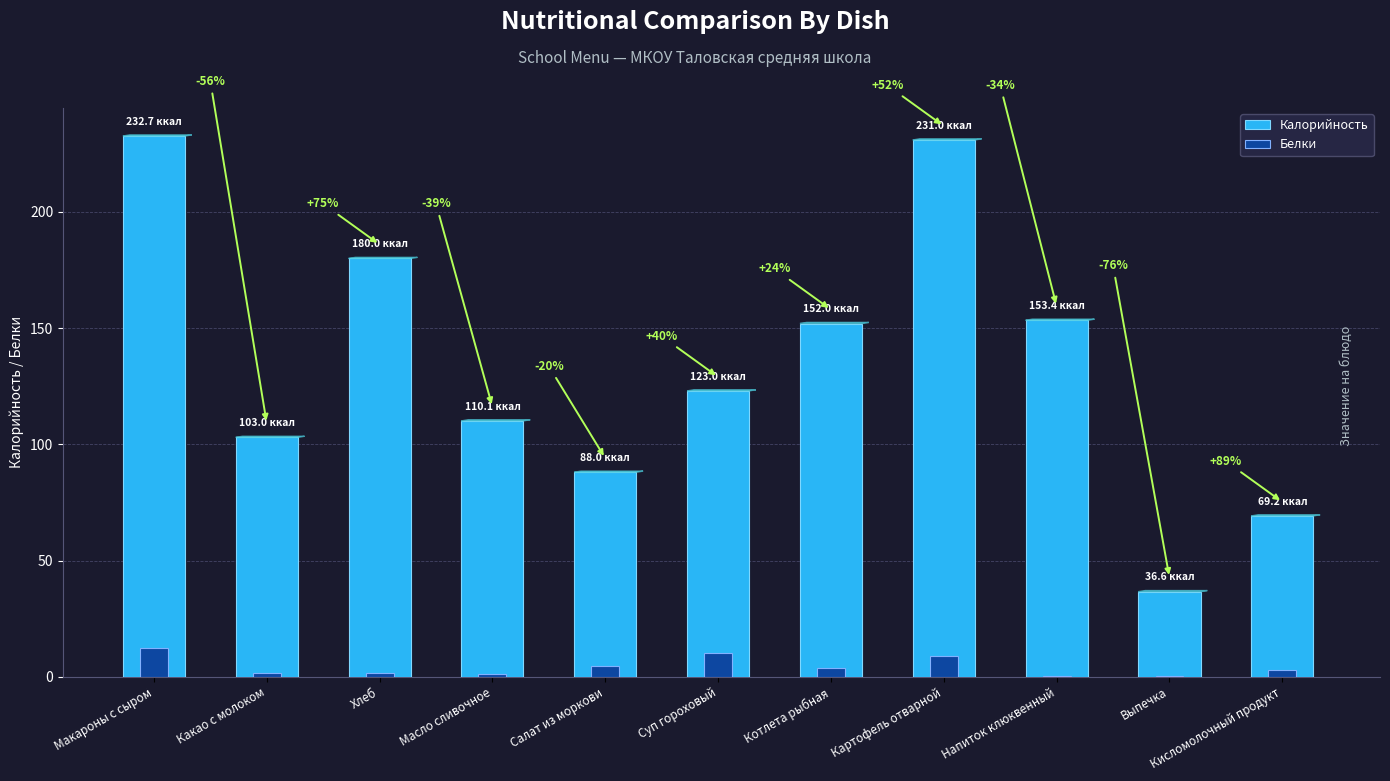

What position from the right is Кисломолочный продукт?

1